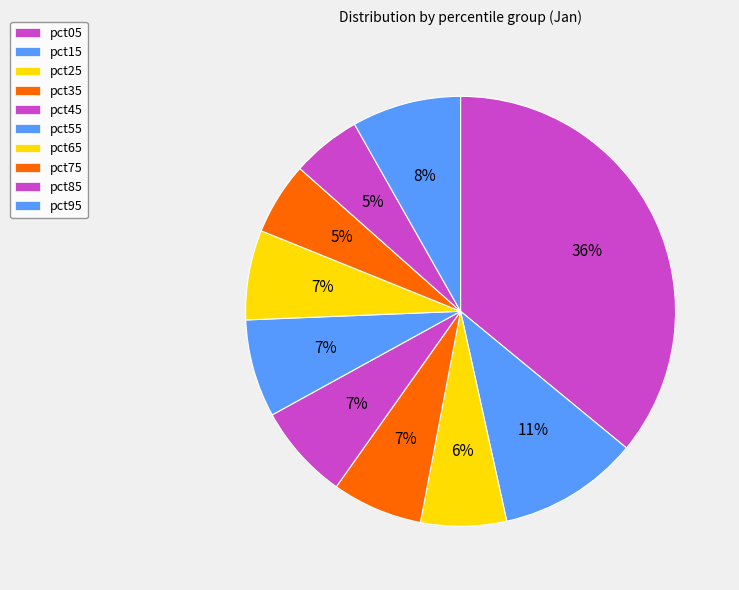

Rank the categories by value from highest to lowest.

pct05, pct15, pct95, pct55, pct45, pct35, pct65, pct25, pct75, pct85